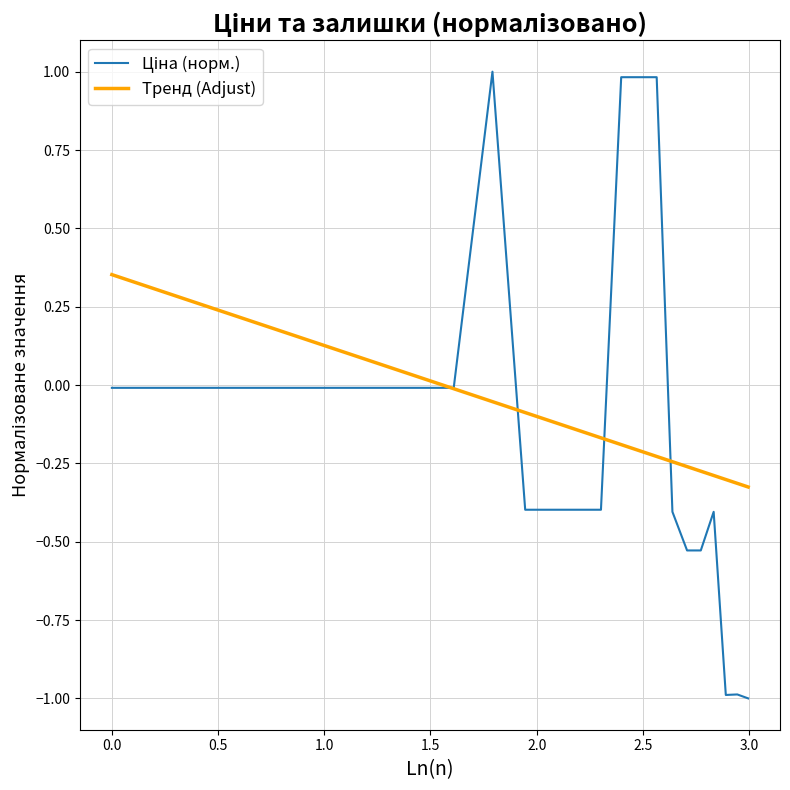

What is the smallest value displayed?

-1.0